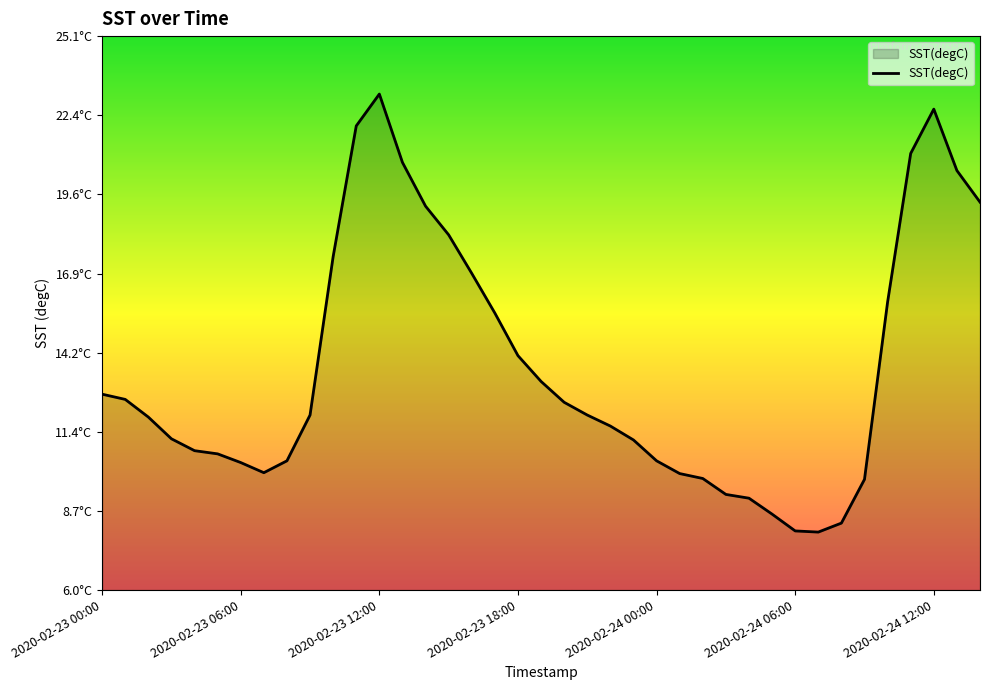

Does the chart display data point markers on the line(s)?

No